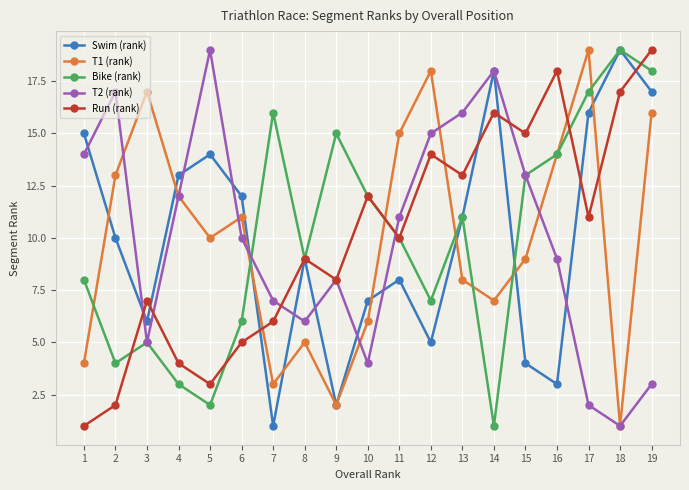

How many lines are shown in the chart?

5